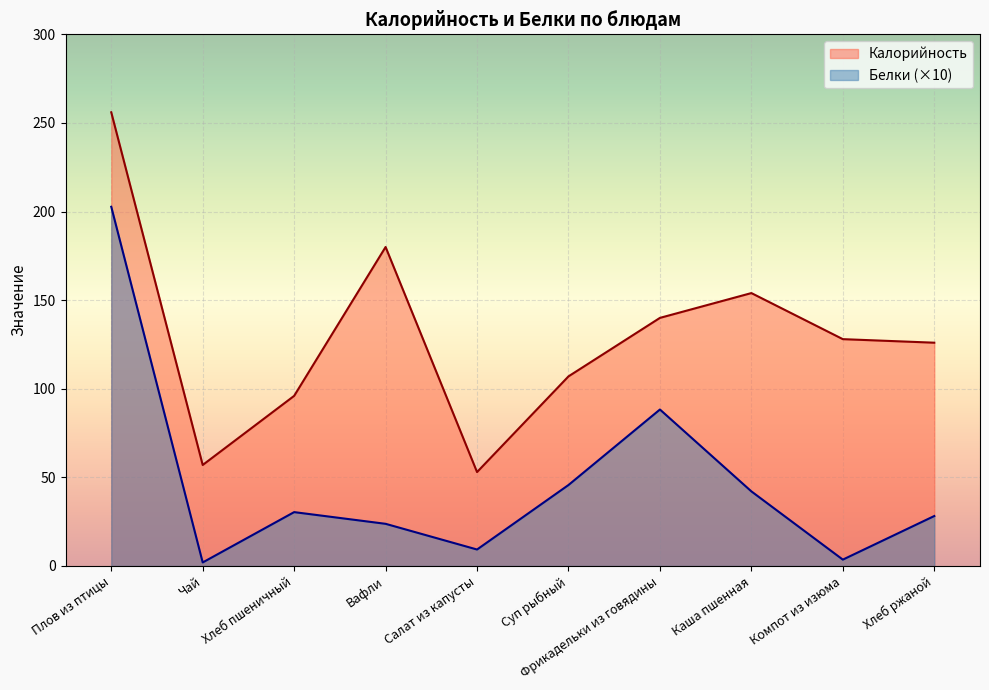

What are all the series names shown in the legend?

Калорийность, Белки (×10)